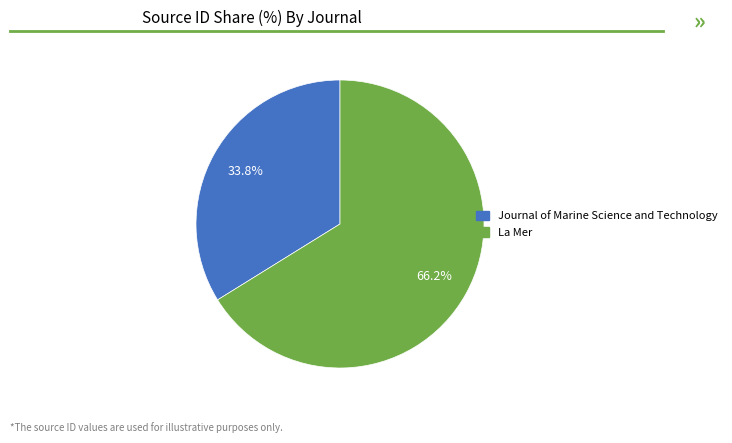

To the nearest percent, what is the difference between the largest and smallest slice percentages?

32%